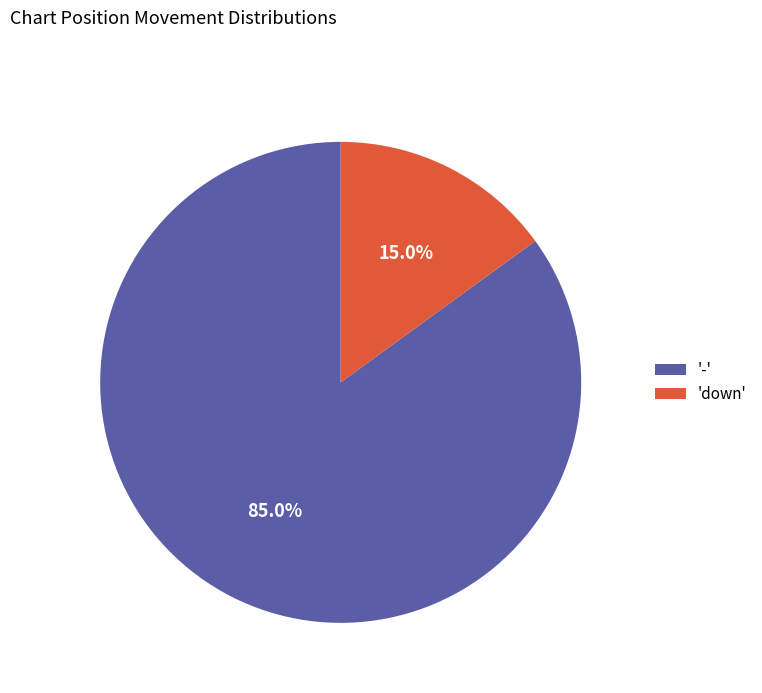

Which category has the biggest portion of the pie?

-